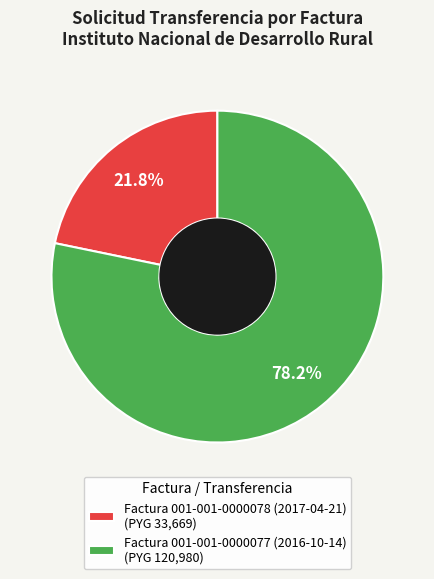

Count the number of slices in the pie.

2